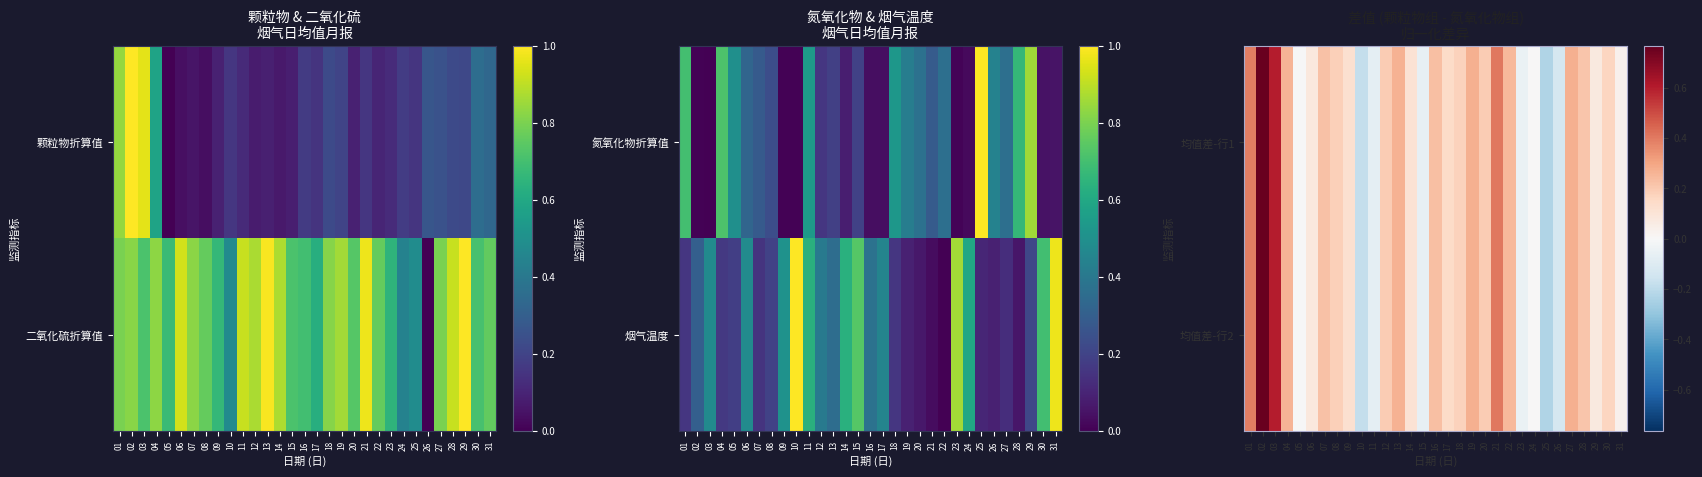

Reading left to right, extract all data points from this chart.

均值差-行1: 01=0.4	02=0.8	03=0.6	04=0.3	05=-0.0	06=0.1	07=0.2	08=0.2	09=0.1	10=-0.2	11=-0.1	12=0.2	13=0.3	14=0.1	15=-0.1	16=0.2	17=0.1	18=0.2	19=0.3	20=0.2	21=0.4	22=0.3	23=-0.0	24=0.0	25=-0.2	26=-0.1	27=0.3	28=0.2	29=0.1	30=0.2	31=0.0
均值差-行2: 01=0.4	02=0.8	03=0.6	04=0.3	05=-0.0	06=0.1	07=0.2	08=0.2	09=0.1	10=-0.2	11=-0.1	12=0.2	13=0.3	14=0.1	15=-0.1	16=0.2	17=0.1	18=0.2	19=0.3	20=0.2	21=0.4	22=0.3	23=-0.0	24=0.0	25=-0.2	26=-0.1	27=0.3	28=0.2	29=0.1	30=0.2	31=0.0